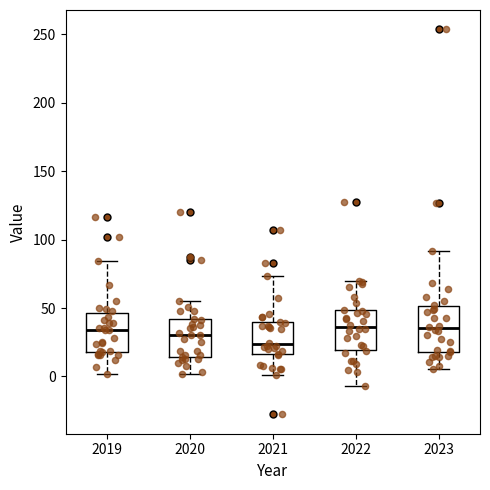

Which box's median line is the lowest?

2021